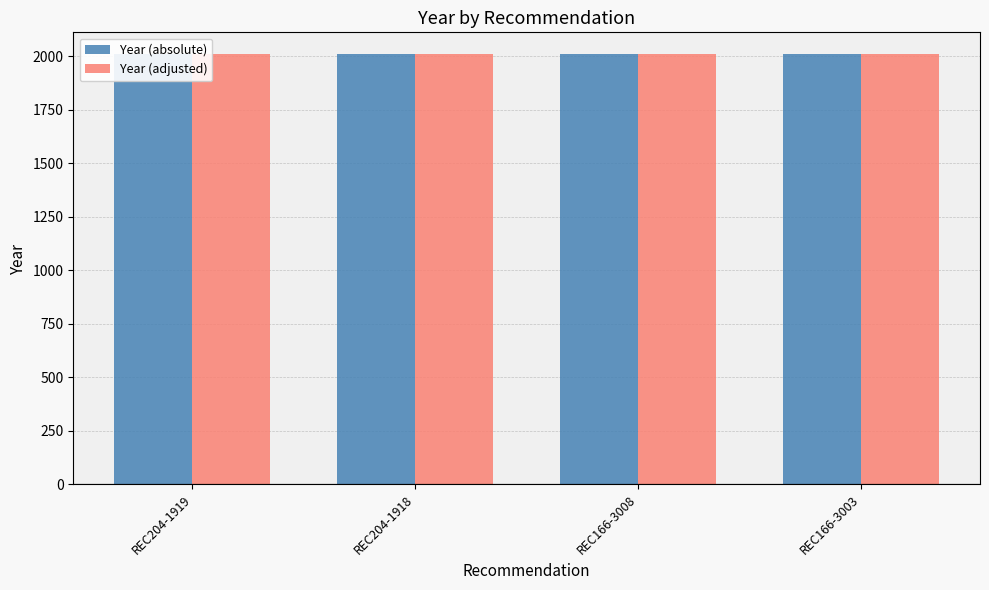

What is the difference between the maximum and minimum values in the Year (adjusted) series?

2